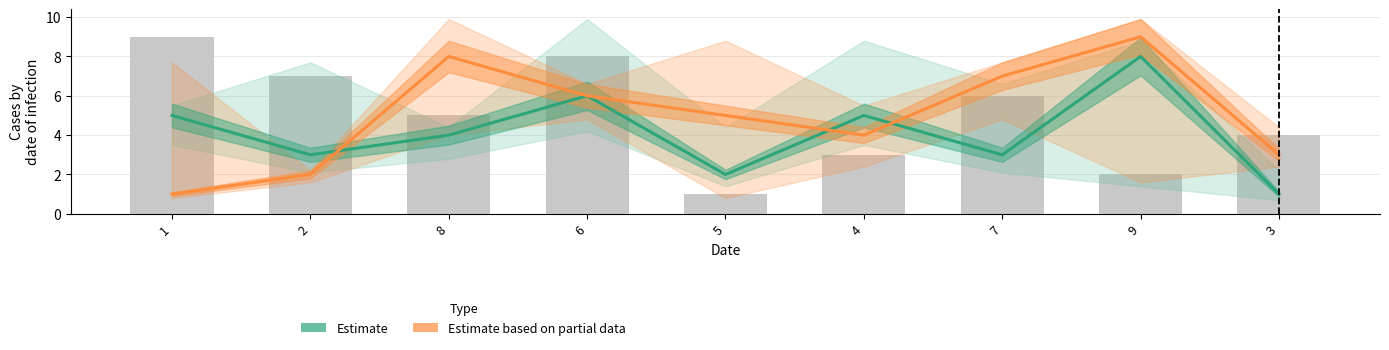

Reading right to left, list all the values displayed in this chart.

Estimate: 3=1	9=8	7=3	4=5	5=2	6=6	8=4	2=3	1=5
Estimate based on partial data: 3=3	9=9	7=7	4=4	5=5	6=6	8=8	2=2	1=1